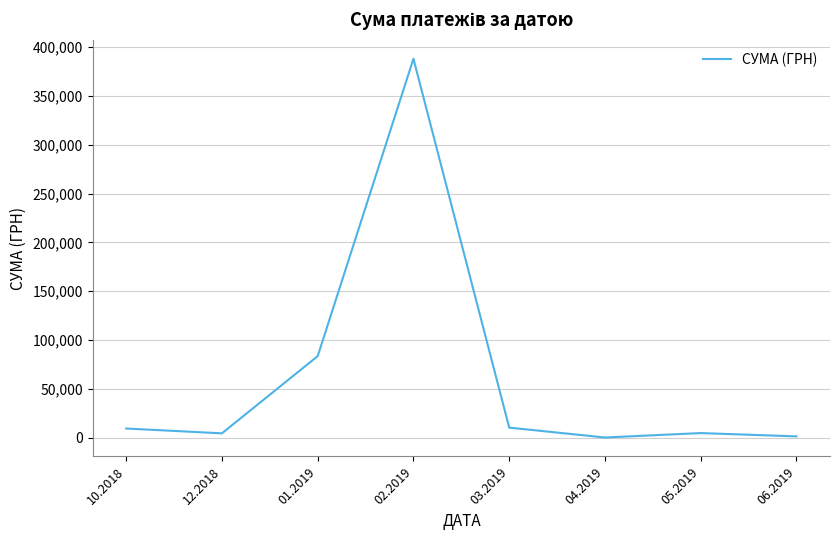

Where is the first local maximum?

02.2019